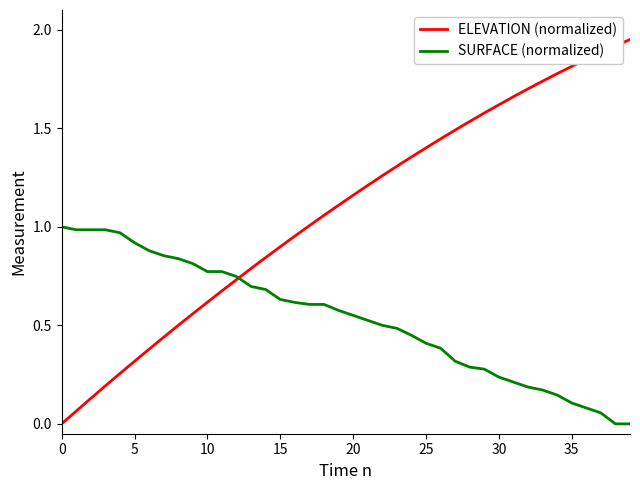

Which series has the largest total across all categories?

ELEVATION (normalized)